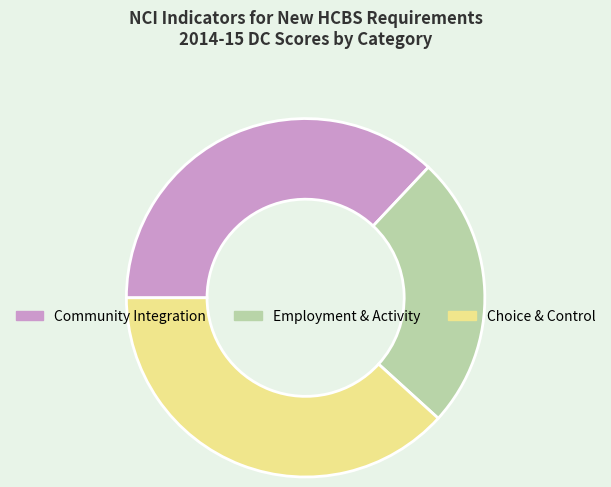

Combined, do Choice & Control and Community Integration account for over 50%?

Yes